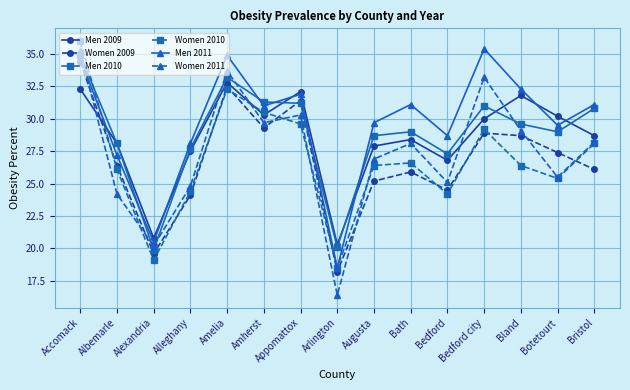

Between Augusta and Bristol, which series saw the biggest shift?

Men 2010